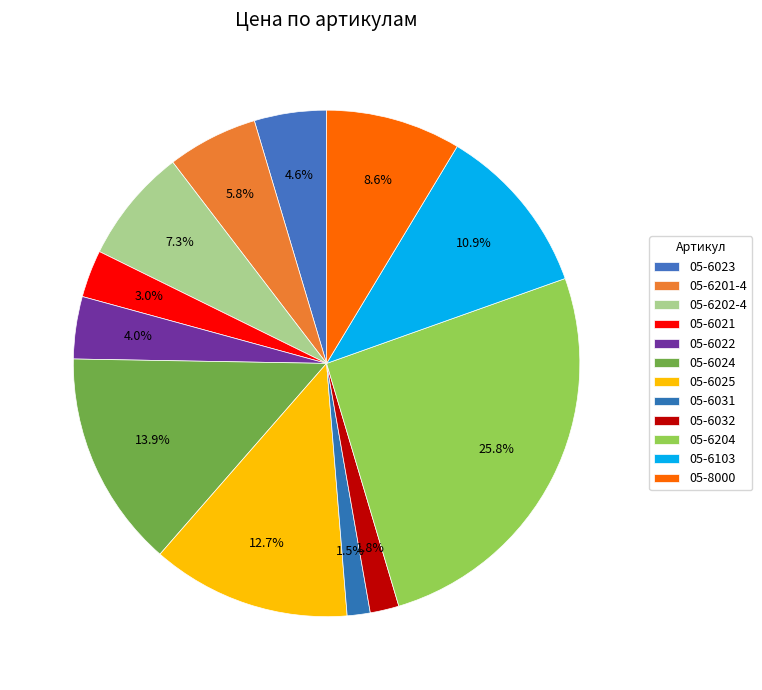

Is it true that 05-6031 is 11% of the pie?

False